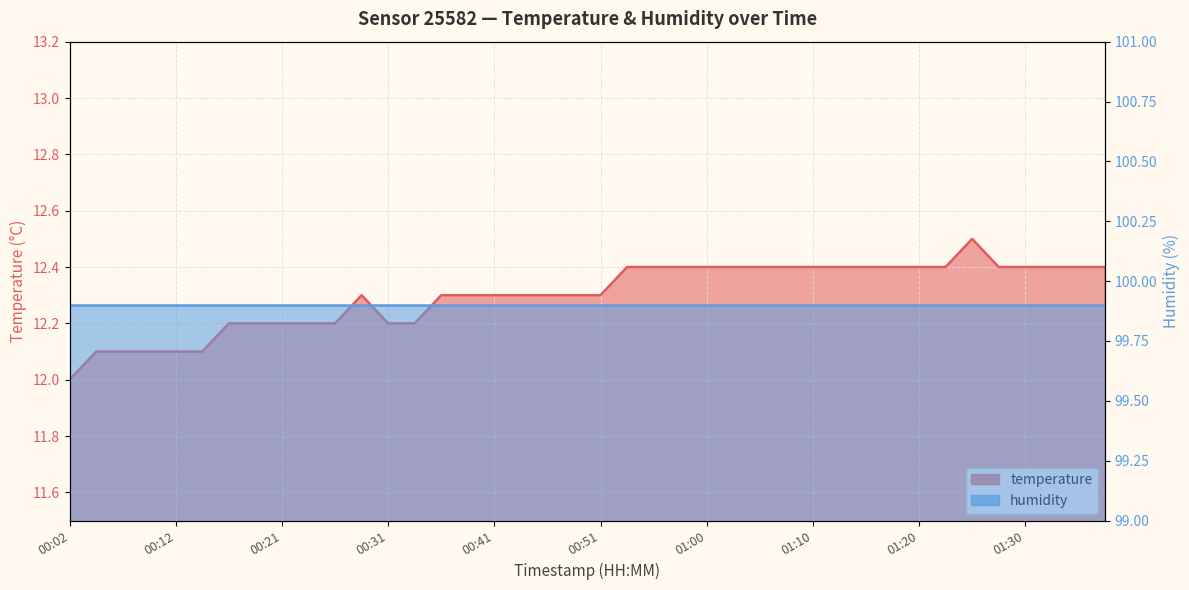

What is the difference between the temperature_line values at 27 and 20?

0.1